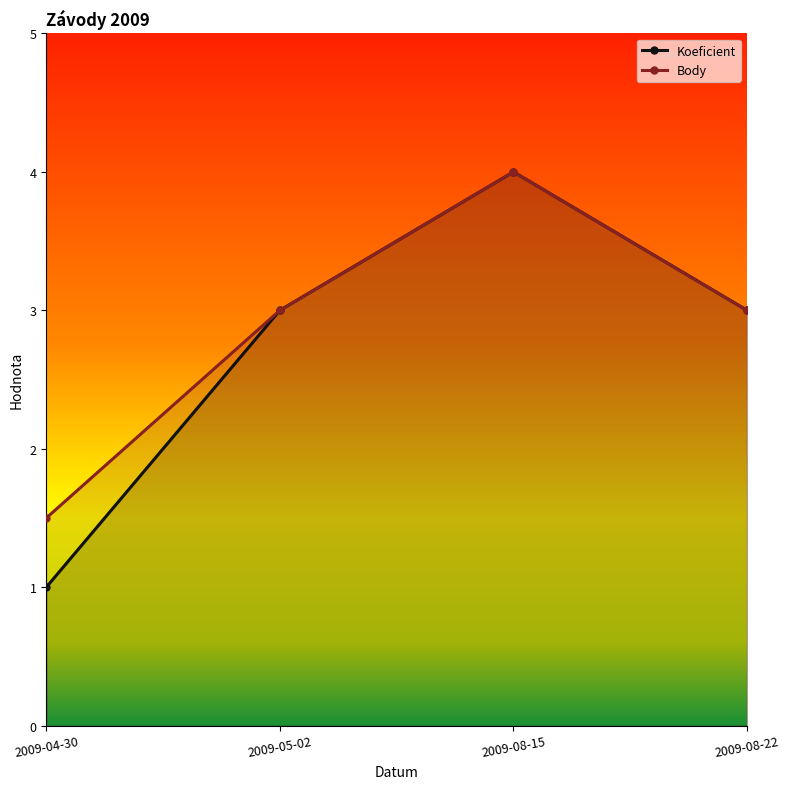

Reading left to right, list all the values displayed in this chart.

Koeficient: 2009-04-30=1.0	2009-05-02=3.0	2009-08-15=4.0	2009-08-22=3.0
Body: 2009-04-30=1.5	2009-05-02=3.0	2009-08-15=4.0	2009-08-22=3.0